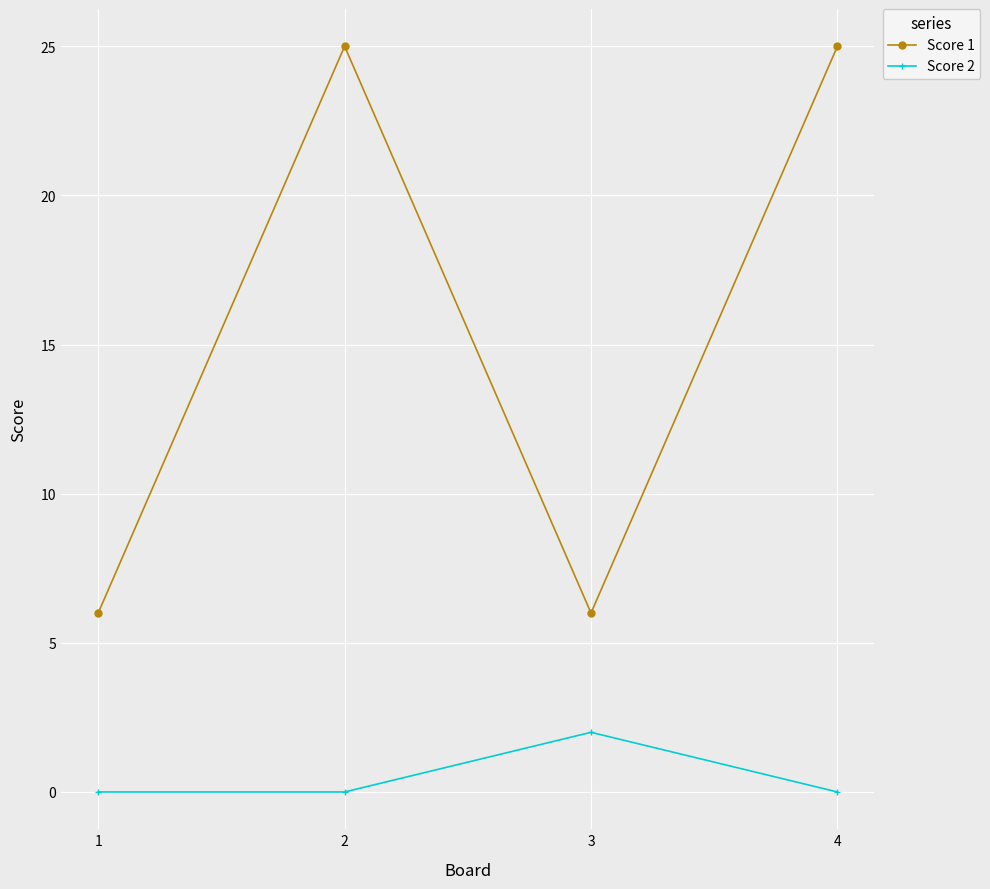

Which series changed the most between 2 and 3?

Score 1